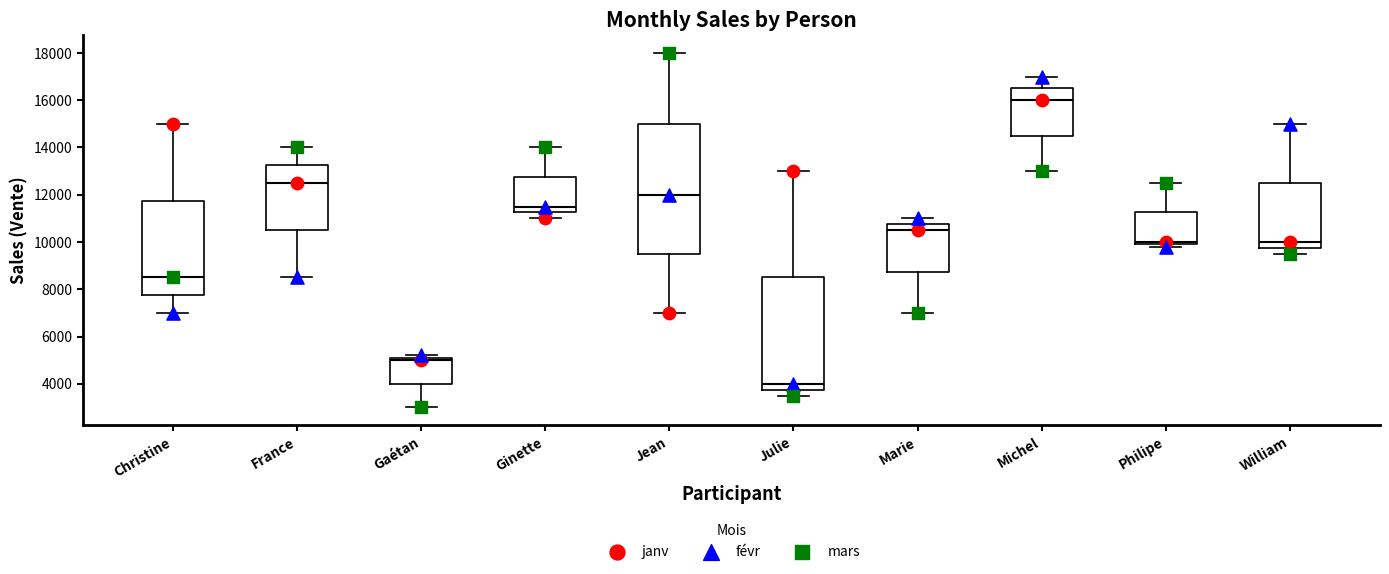

Reading left to right, read every box against the y-axis: the position of its median line, the range the box covers, and the ends of its whiskers. The values are not printed on the chart, so give them approximately, as read against the axis.

Christine: median 8600, box 7800 to 11800, whiskers 7000 to 15000
France: median 12600, box 10600 to 13200, whiskers 8600 to 14000
Gaétan: median 5000, box 4000 to 5200, whiskers 3000 to 5200 (just above the box's upper edge)
Ginette: median 11600, box 11200 to 12800, whiskers 11000 to 14000
Jean: median 12000, box 9600 to 15000, whiskers 7000 to 18000
Julie: median 4000, box 3800 to 8600, whiskers 3600 to 13000
Marie: median 10600, box 8800 to 10800, whiskers 7000 to 11000
Michel: median 16000, box 14600 to 16600, whiskers 13000 to 17000
Philipe: median 10000 (just above the box's lower edge), box 10000 to 11200, whiskers 9800 to 12600
William: median 10000, box 9800 to 12600, whiskers 9600 to 15000